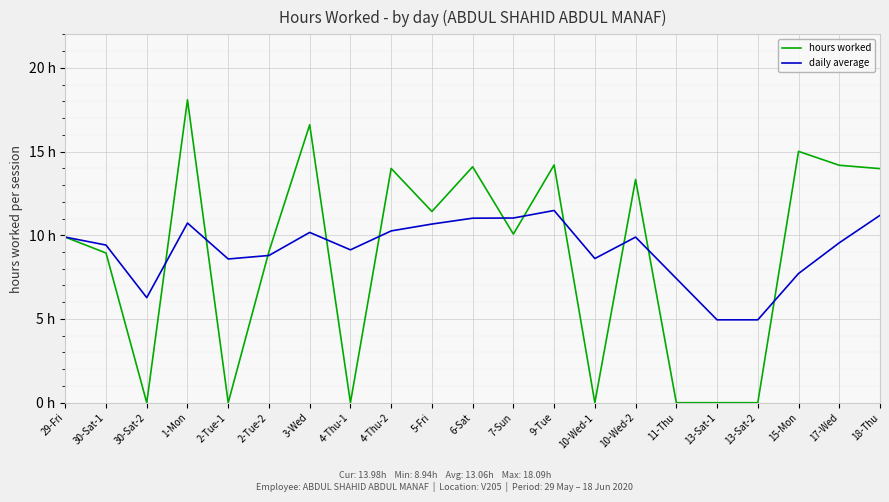

The daily average series shows 2.9 at 30-Sat-1. True or false?

False